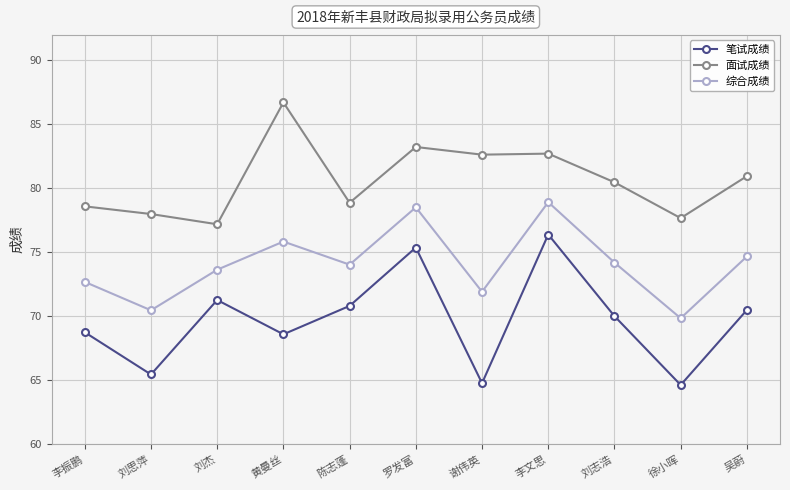

What are all the series names shown in the legend?

笔试成绩, 面试成绩, 综合成绩